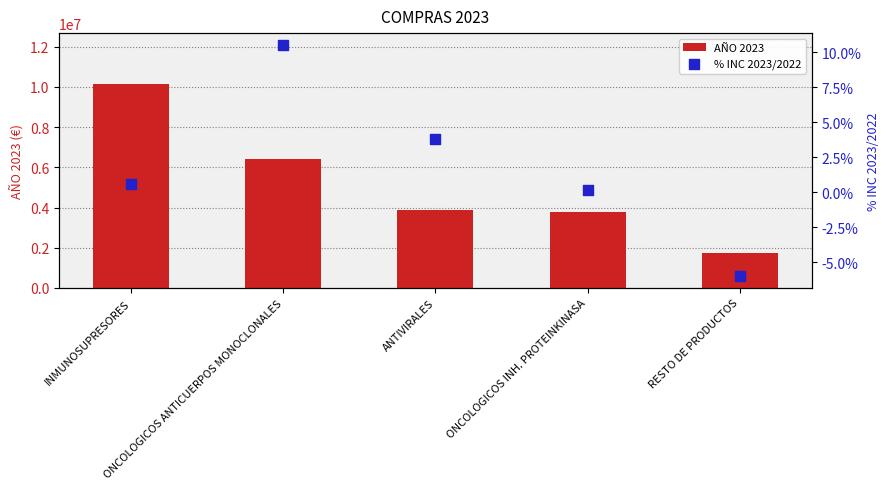

What are all the series names shown in the legend?

AÑO 2023, % INC 2023/2022